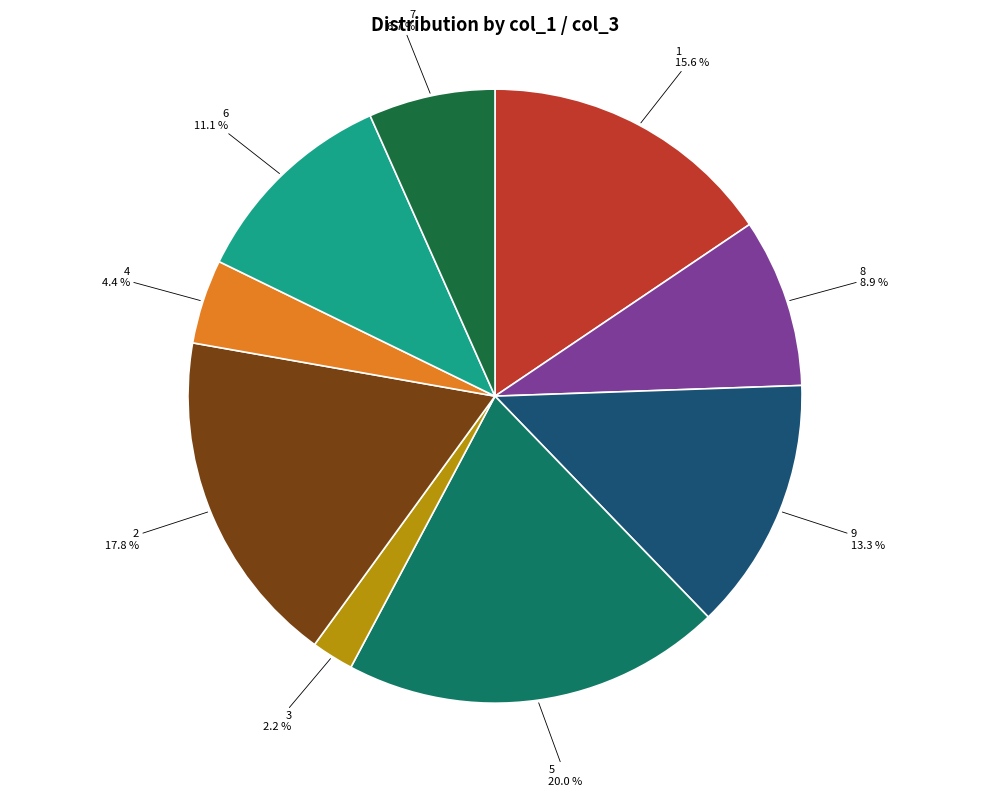

Does any single category account for the majority?

No